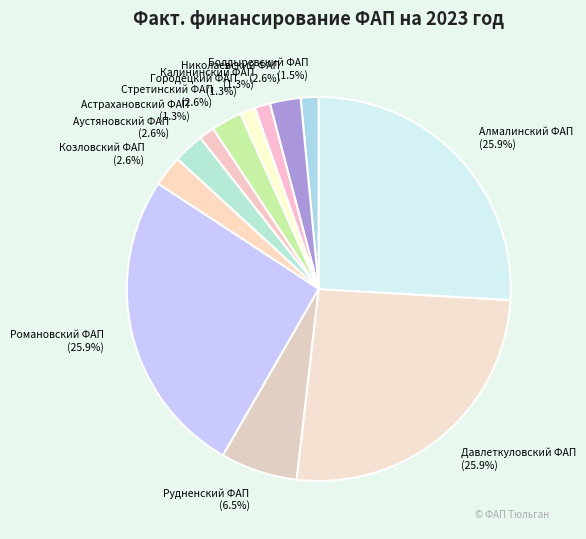

Does any single category account for the majority?

No